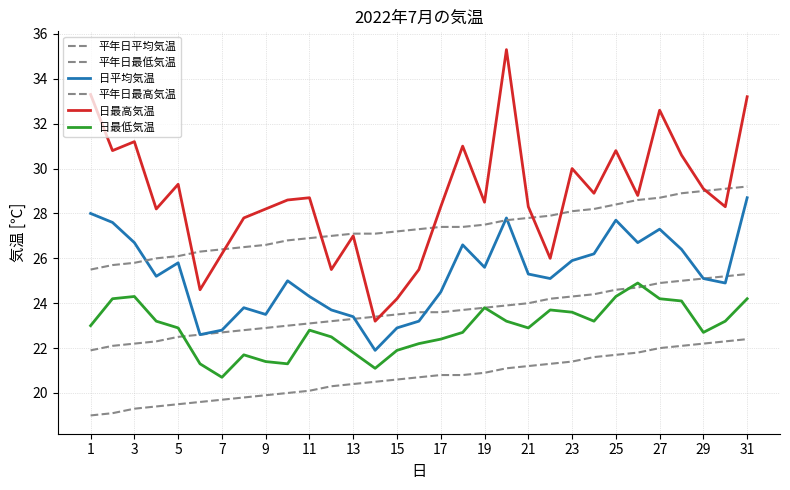

How many interior local valleys does the 日平均気温 series have?

8